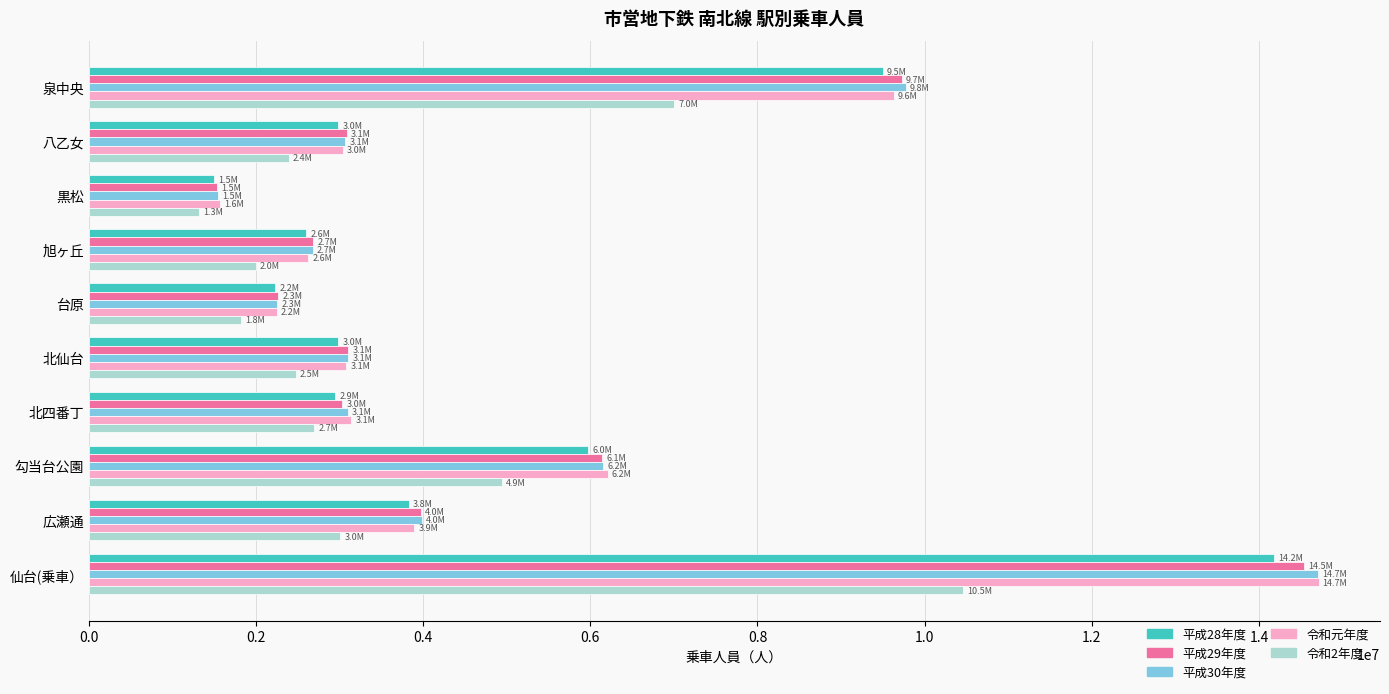

What is the highest value of the 平成30年度 series?

14707985